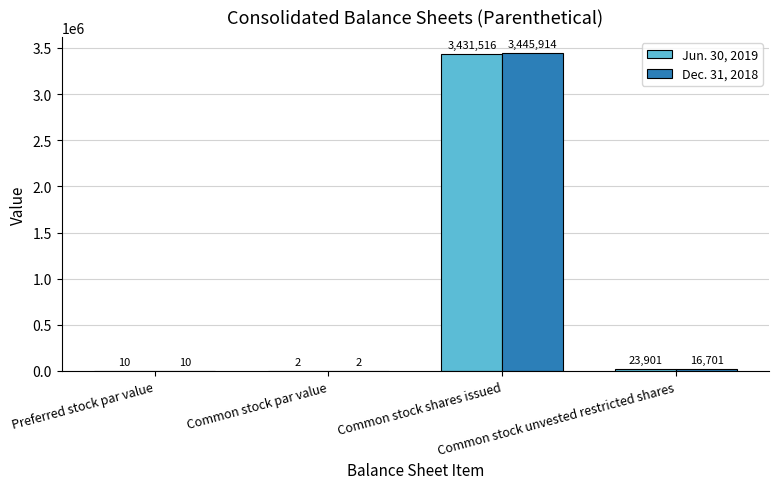

What is the maximum value for Dec. 31, 2018?

3445914.0